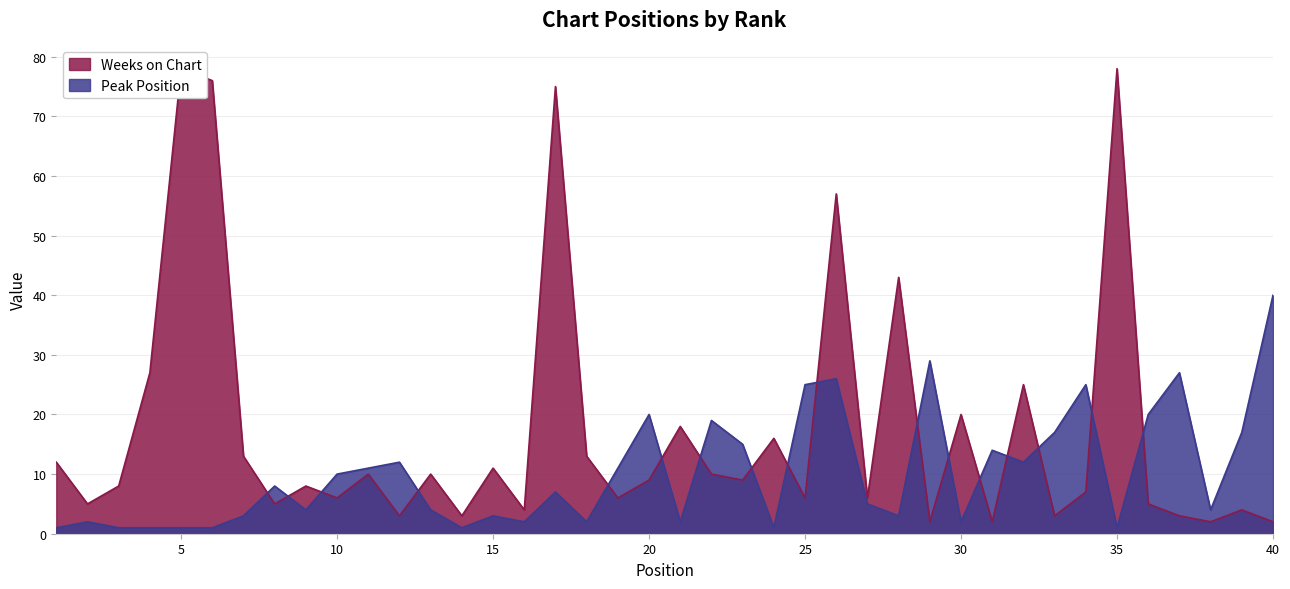

Does the chart display data point markers on the line(s)?

No